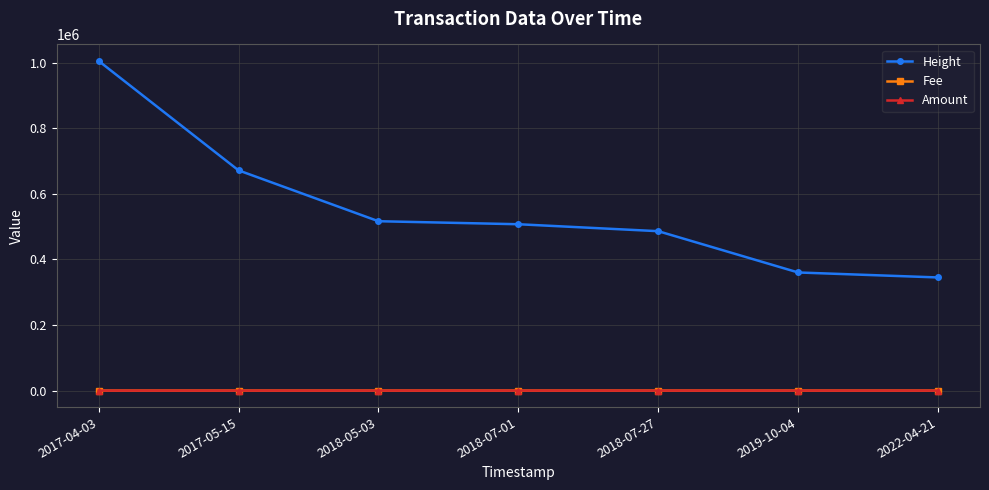

At how many categories does at least one series exceed 299796?

7